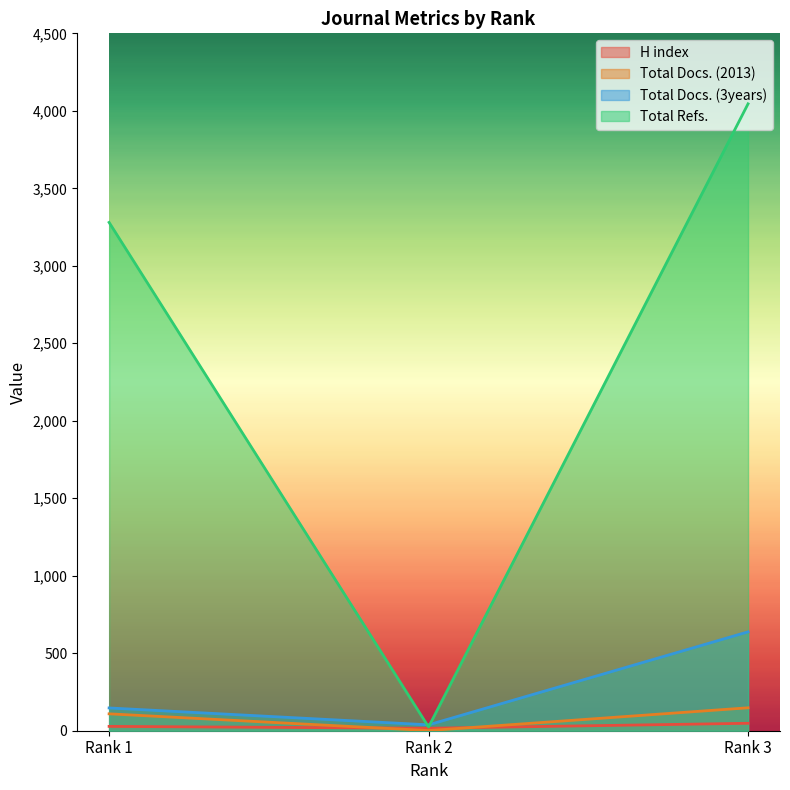

What is the value of the Total Docs. (2013) point at the 3rd from the left?

148